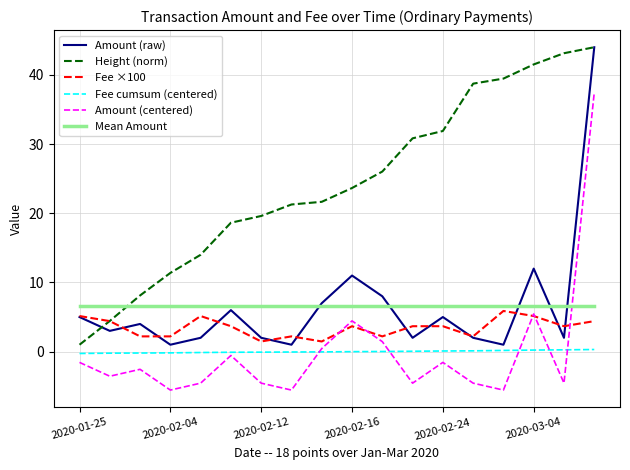

Which series has the largest total across all categories?

Height (norm)